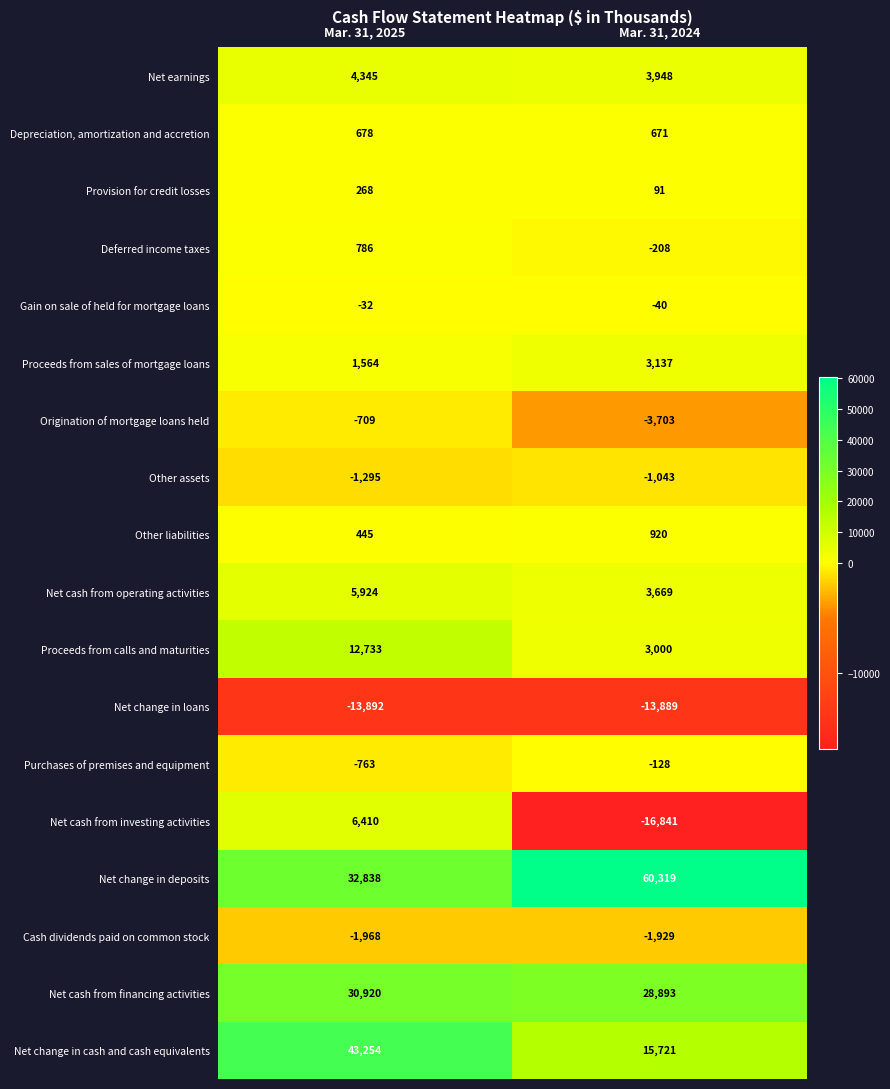

What is the spread (max minus min) of values at Mar. 31, 2025?

57146